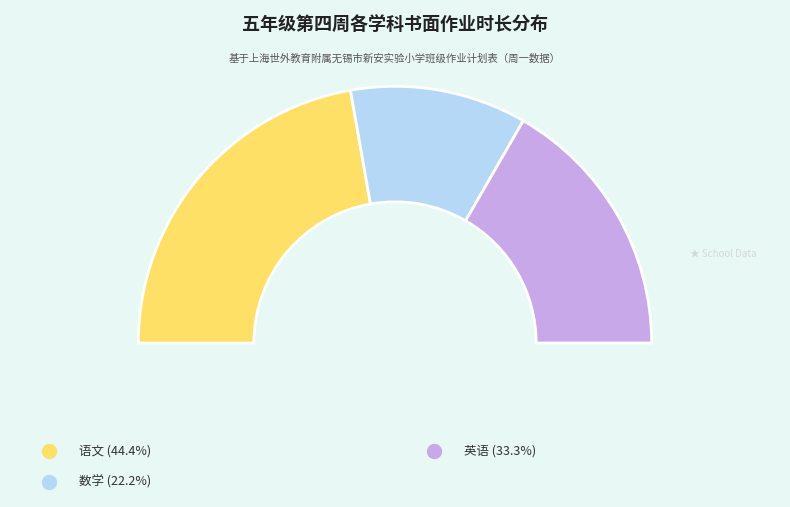

To the nearest percent, what is the difference between the largest and smallest slice percentages?

44%